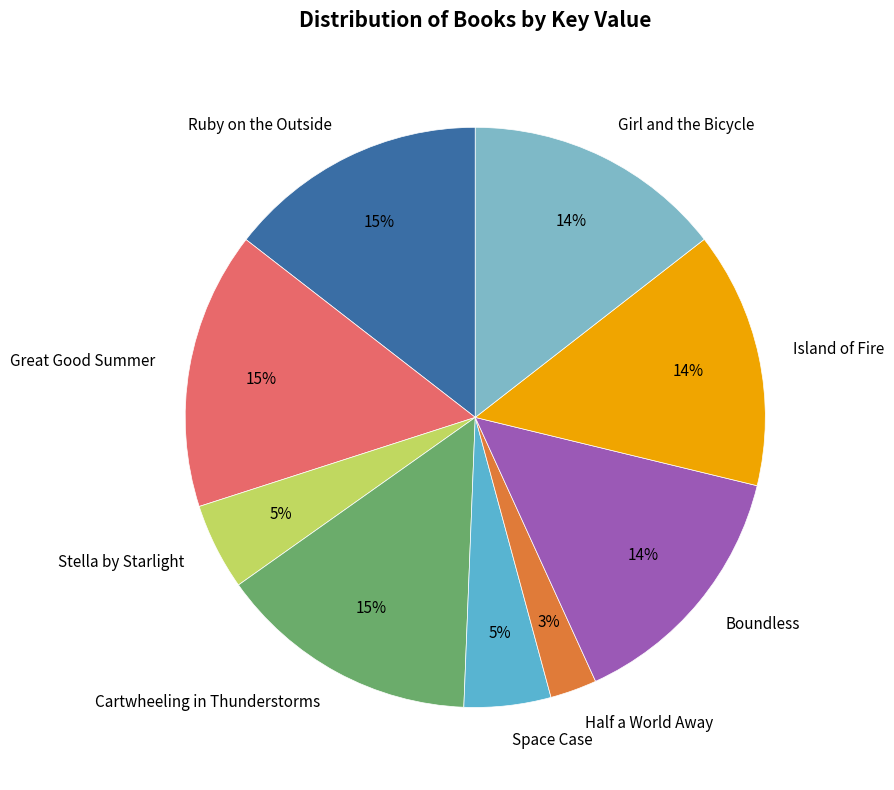

Does Half a World Away account for over 50% of the chart?

No